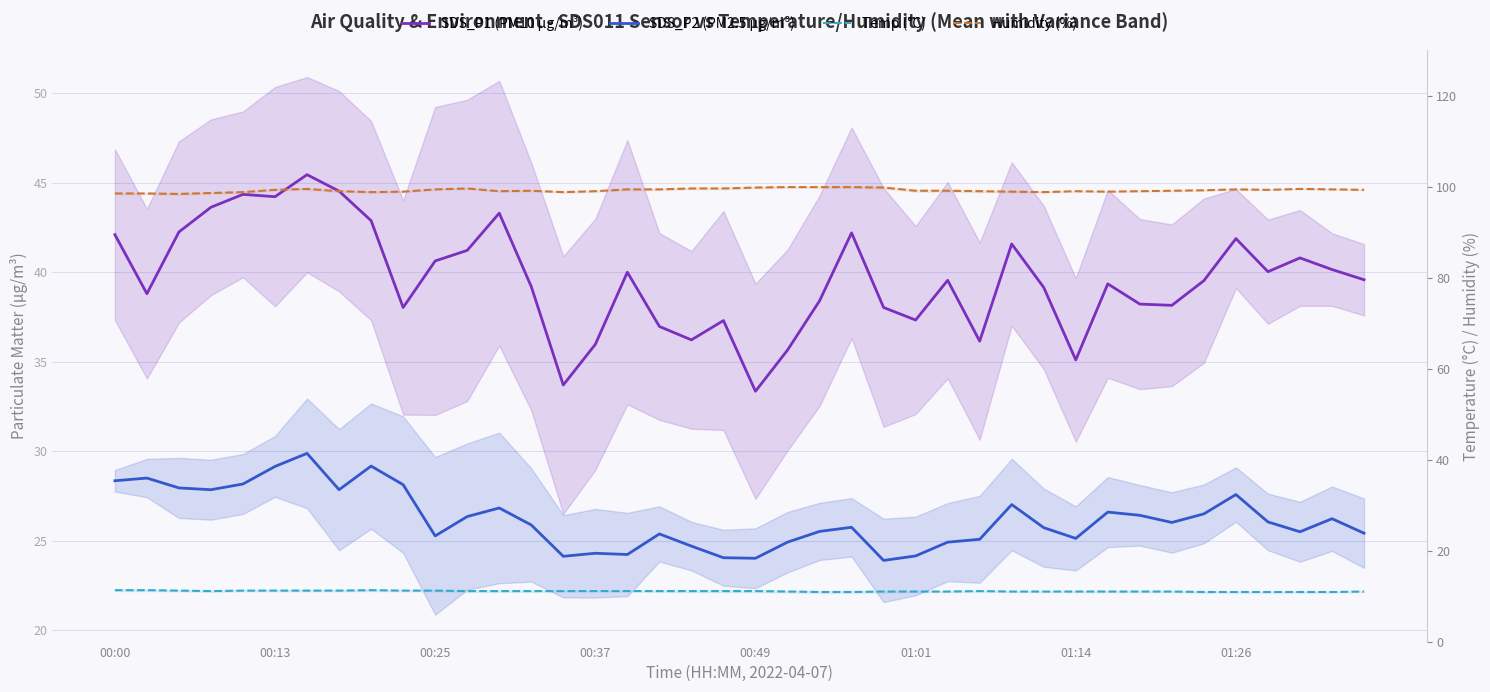

What is the spread (max minus min) of values at 17?

88.3